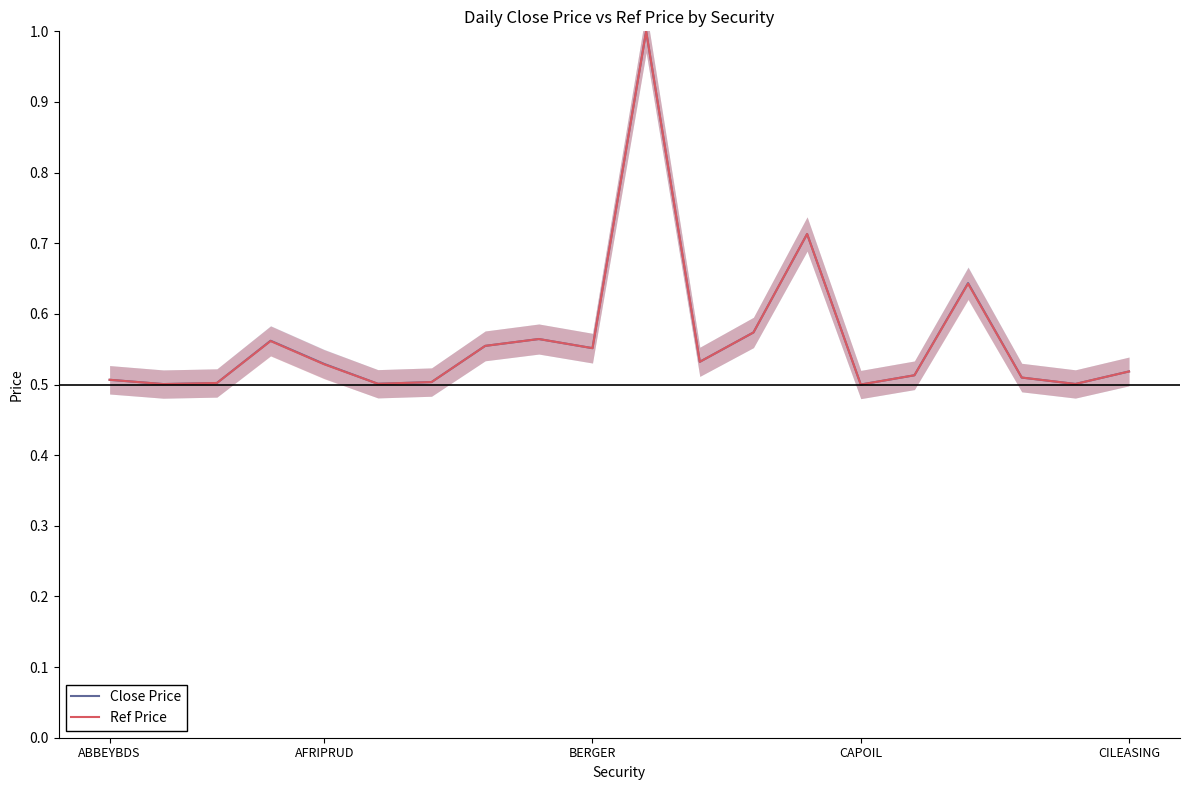

True or false: Ref Price and Close Price cross at least once.

False